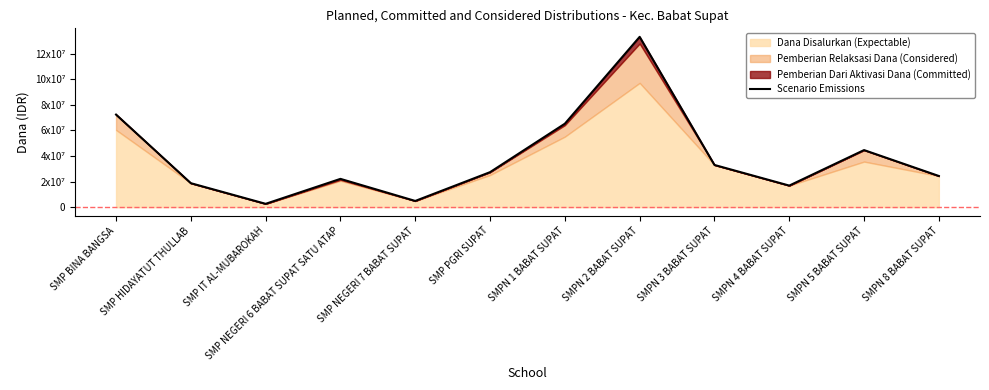

What position from the right is SMP HIDAYATUT THULLAB?

11